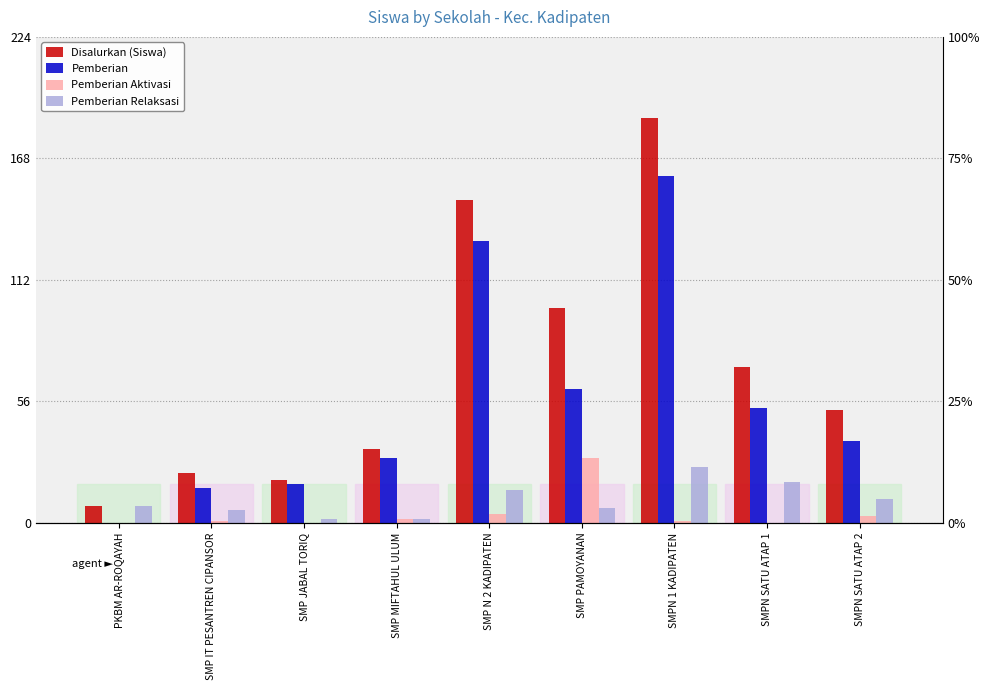

Which series has the largest range (max minus min)?

Disalurkan (Siswa)